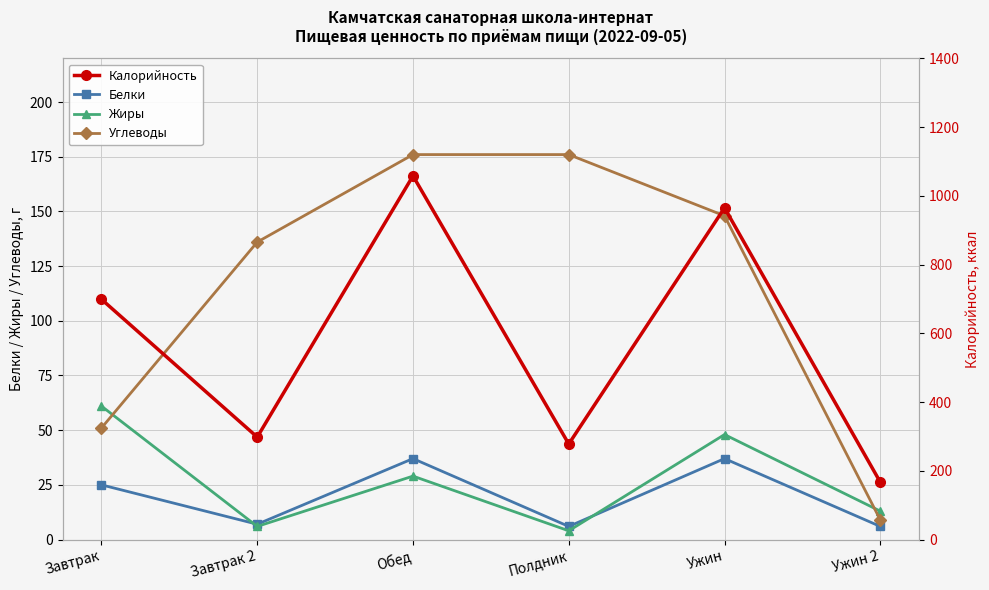

Does the chart have visible grid lines?

Yes